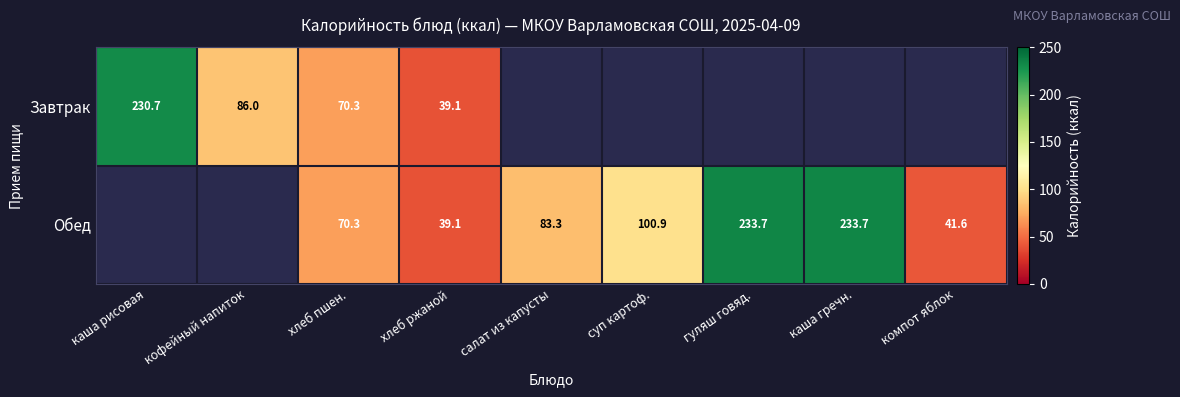

The Завтрак series shows 133.7 at кофейный напиток. True or false?

False